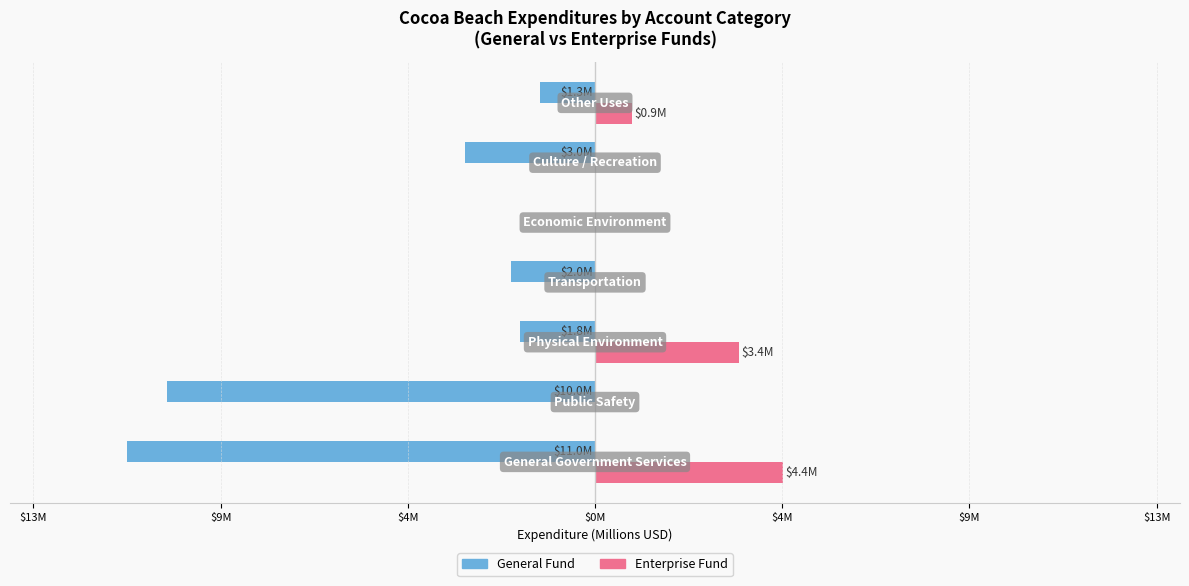

Reading left to right, list all the values displayed in this chart.

General: -11.0	-10.0	-1.8	-2.0	0.0	-3.0	-1.3
Enterprise: 4.4	0.0	3.4	0.0	0.0	0.0	0.9